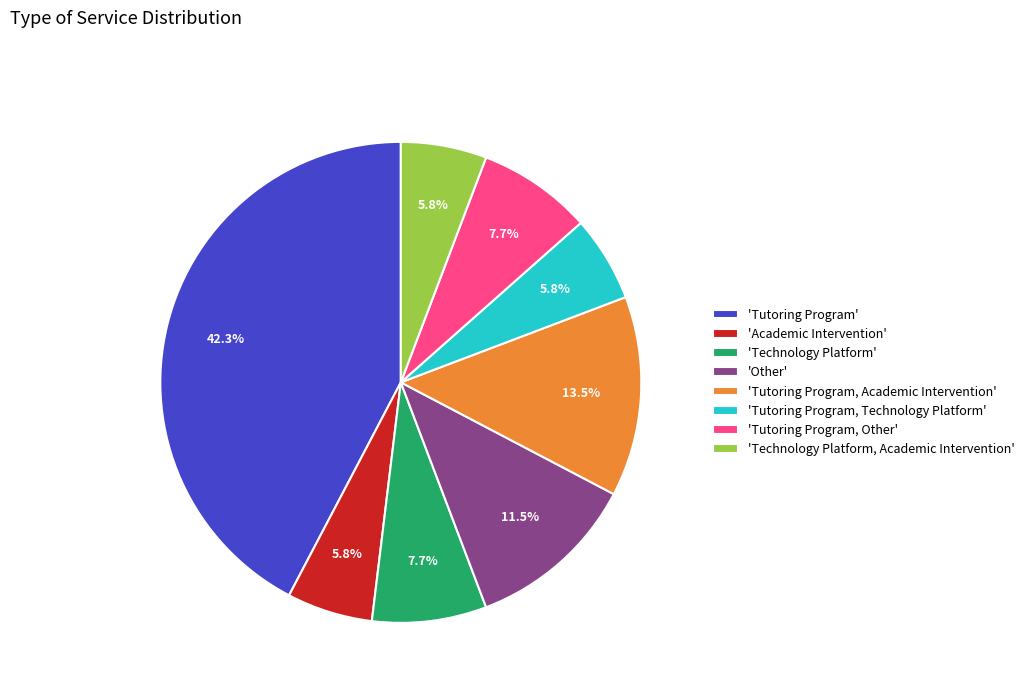

To the nearest percent, what is the average slice percentage?

12%